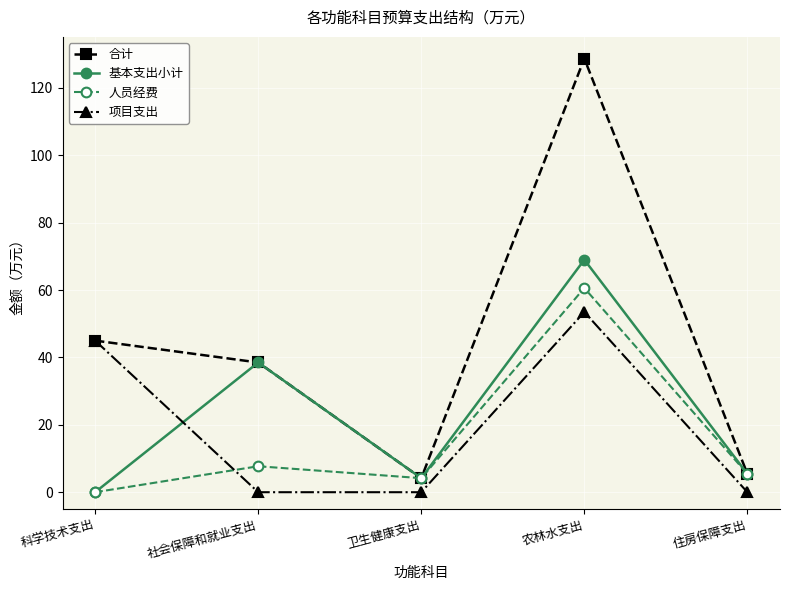

Which label corresponds to the largest value in the chart?

农林水支出